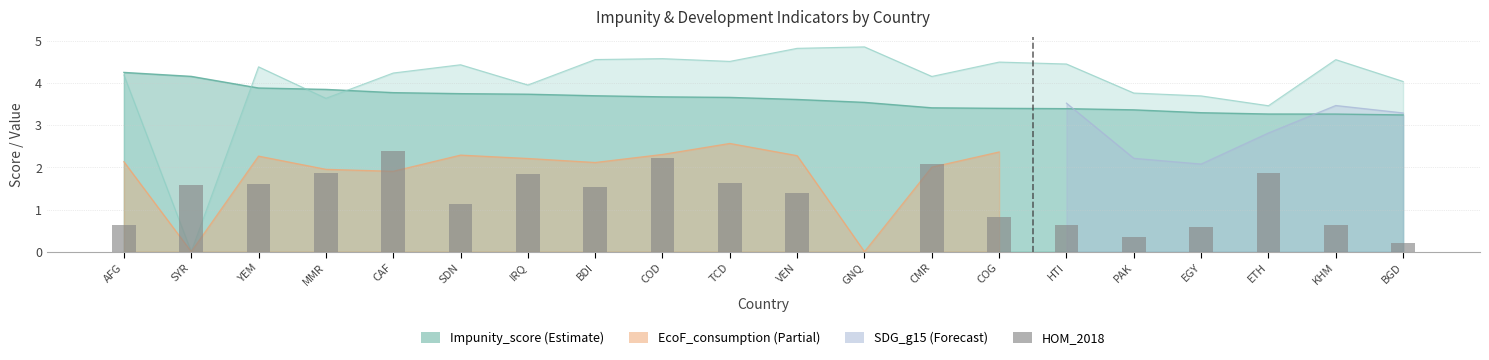

List the labels in order of value, largest first.

CAF, COD, CMR, ETH, MMR, IRQ, TCD, YEM, SYR, BDI, VEN, SDN, COG, KHM, HTI, AFG, EGY, PAK, BGD, GNQ